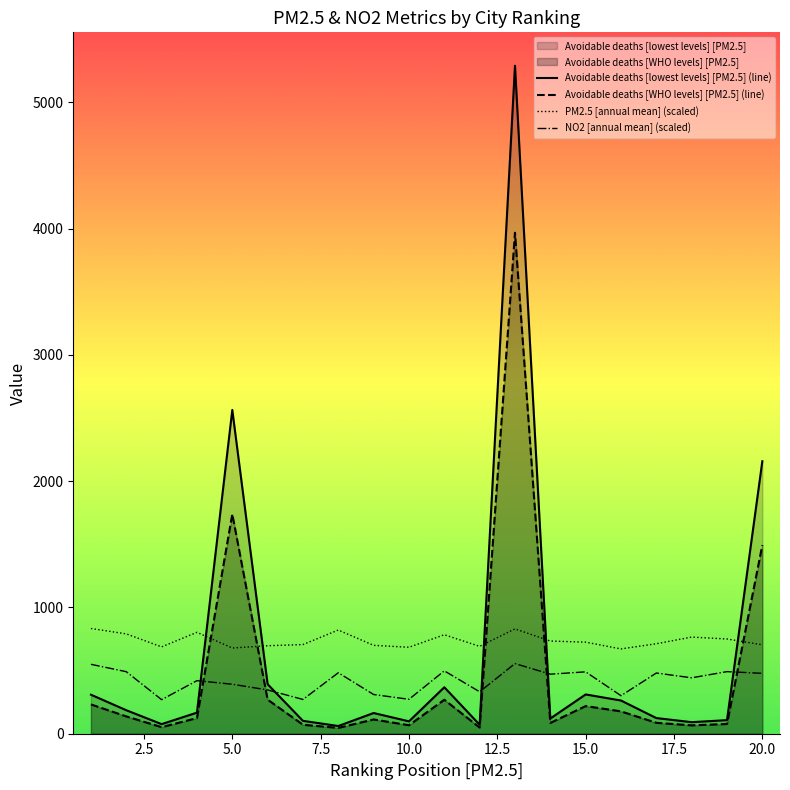

Does the chart have visible grid lines?

No